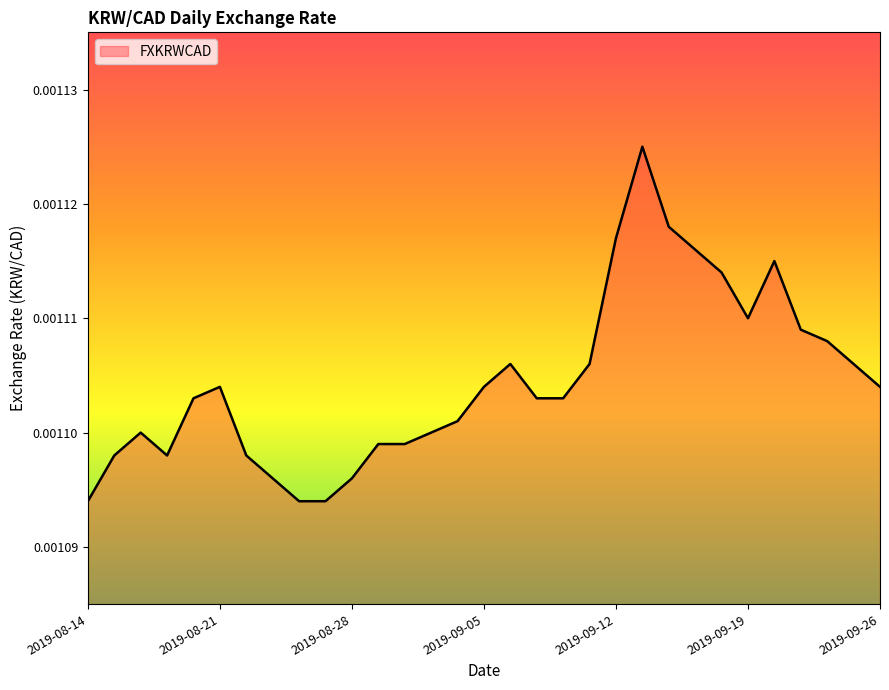

How many values are between 0 and 1?

31